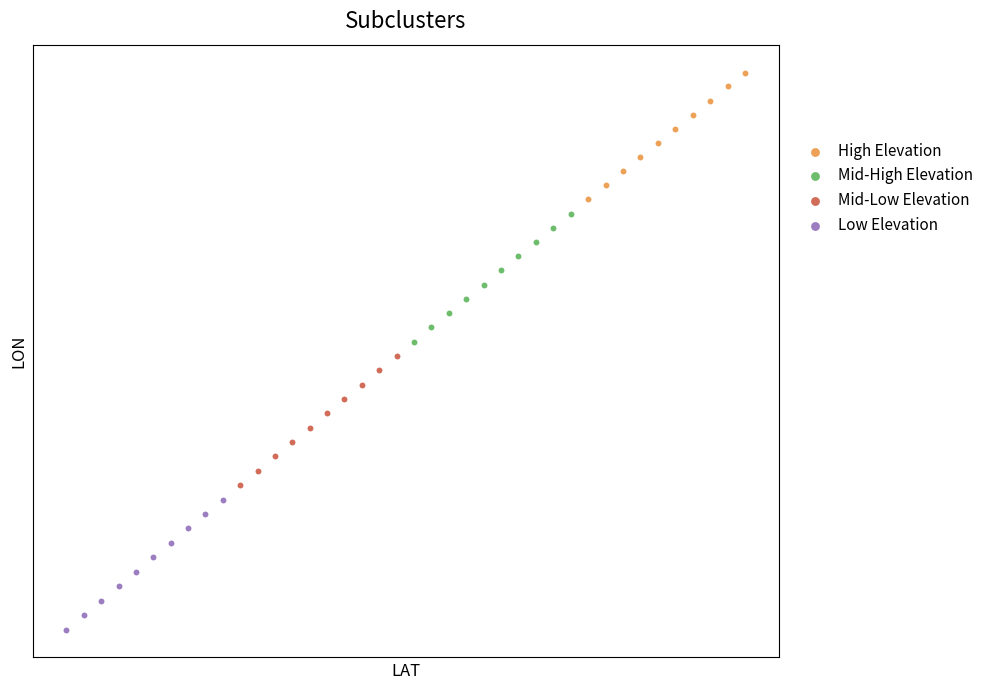

Which series contains the highest Y value?

High Elevation